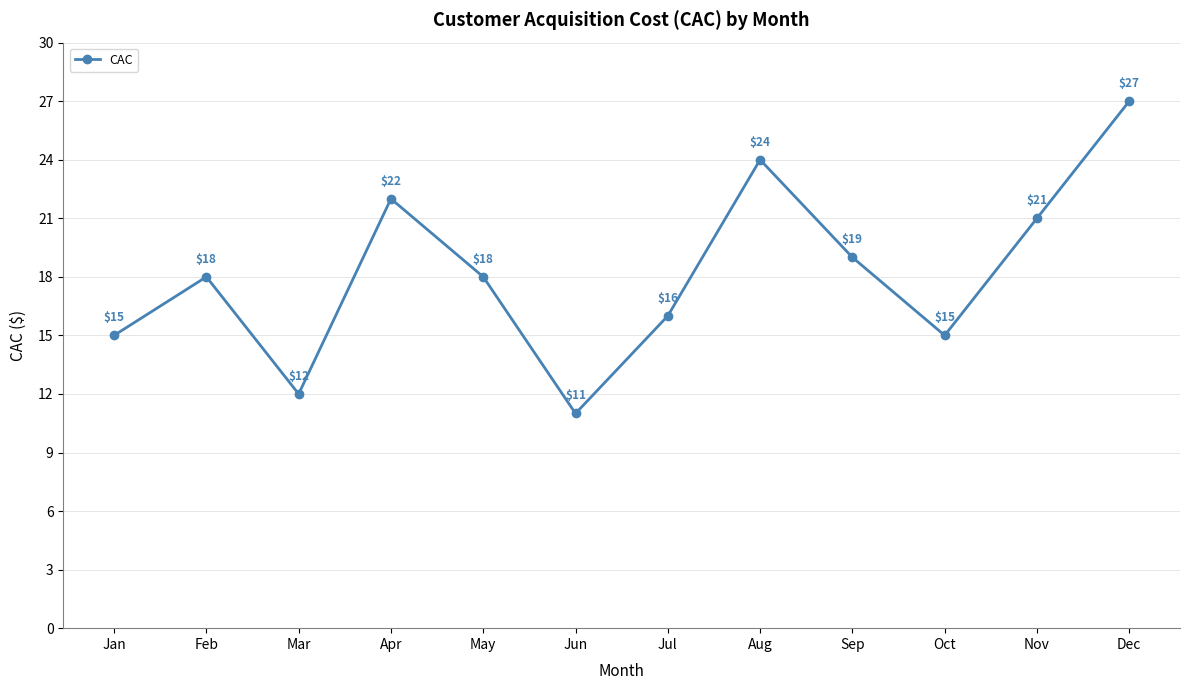

True or false: the data has more than 1 interior local peaks.

True